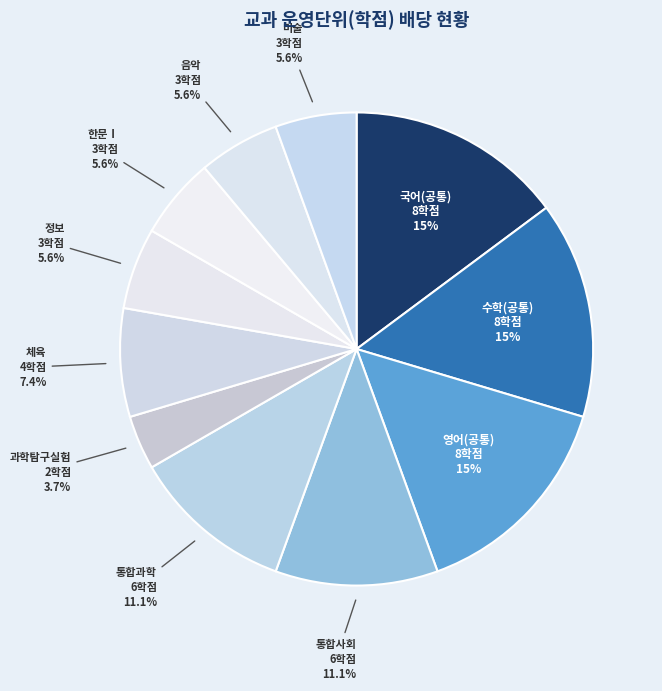

How many segments does this pie chart have?

11